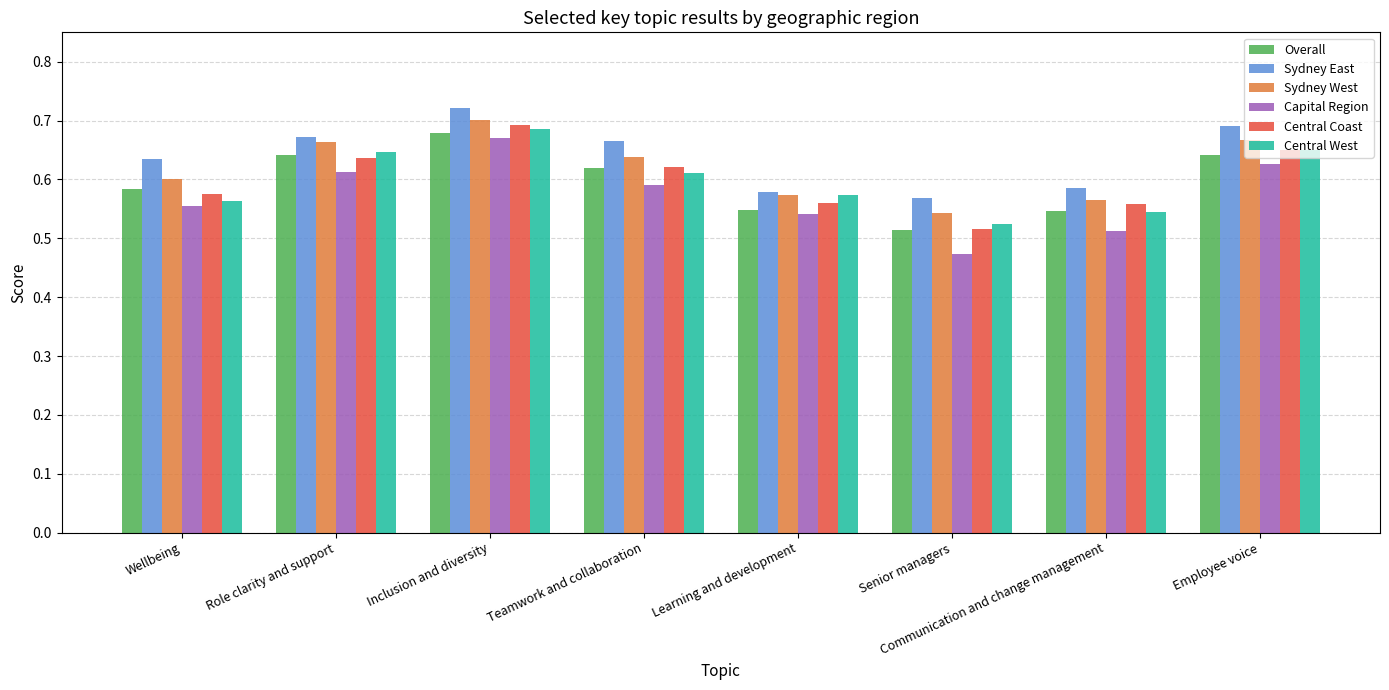

What is the total value across all series at Wellbeing?

3.5